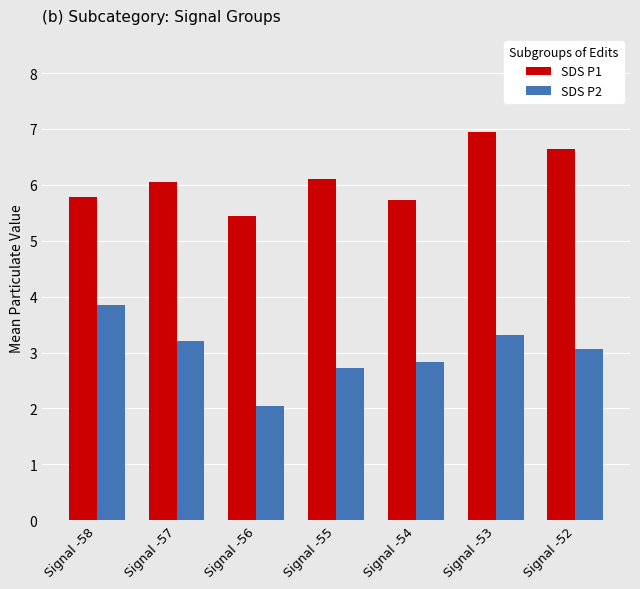

What is the total value across all series at Signal -57?

9.3